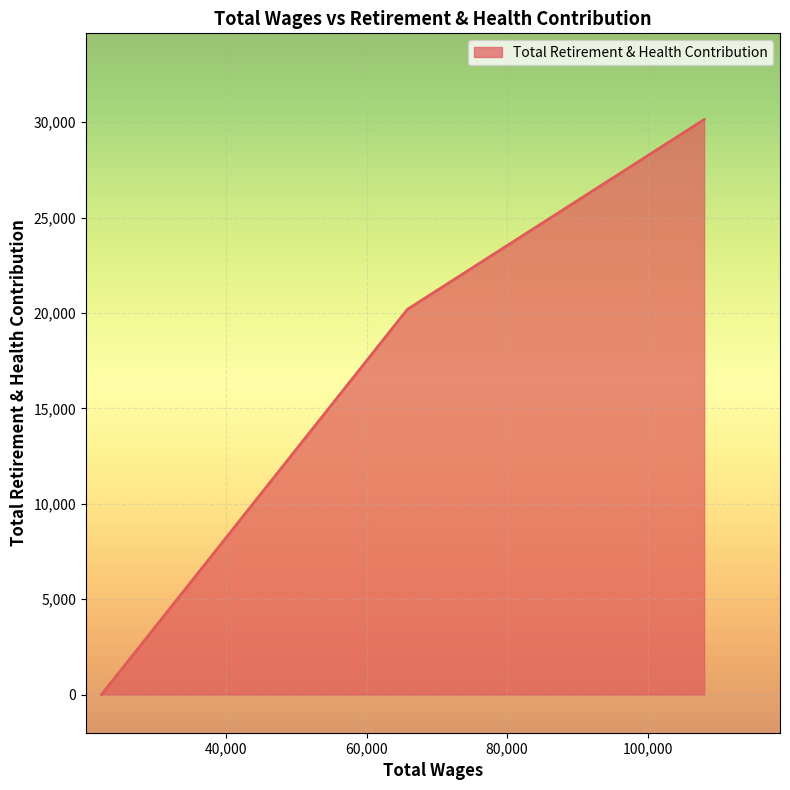

What is the sum of all values?

50318